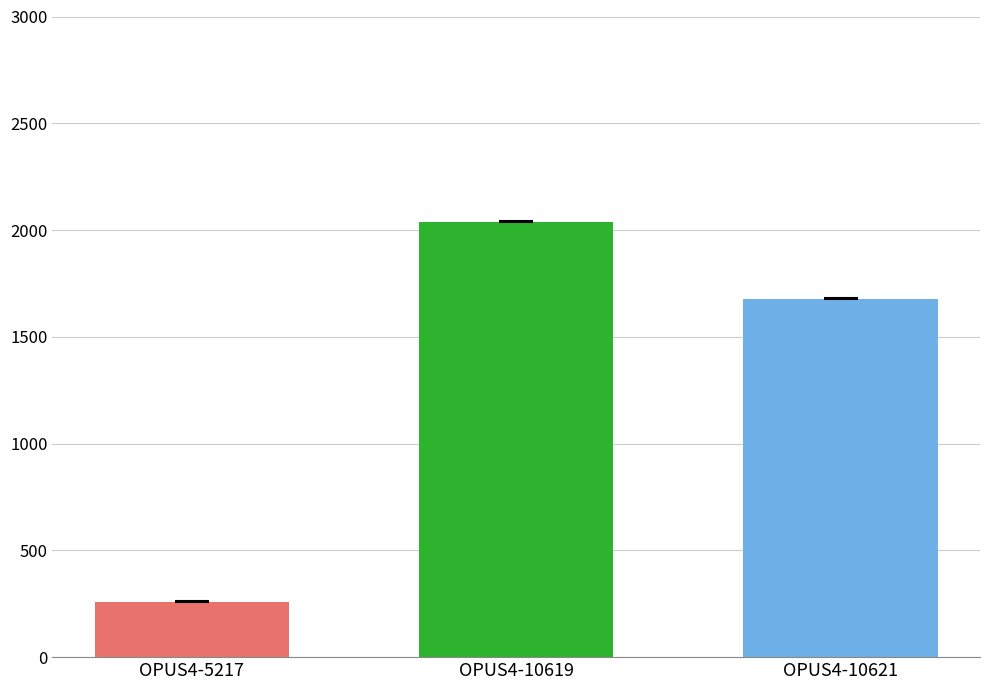

Reading right to left, what are all the values shown in this chart?

OPUS4-10621=1679	OPUS4-10619=2040	OPUS4-5217=259